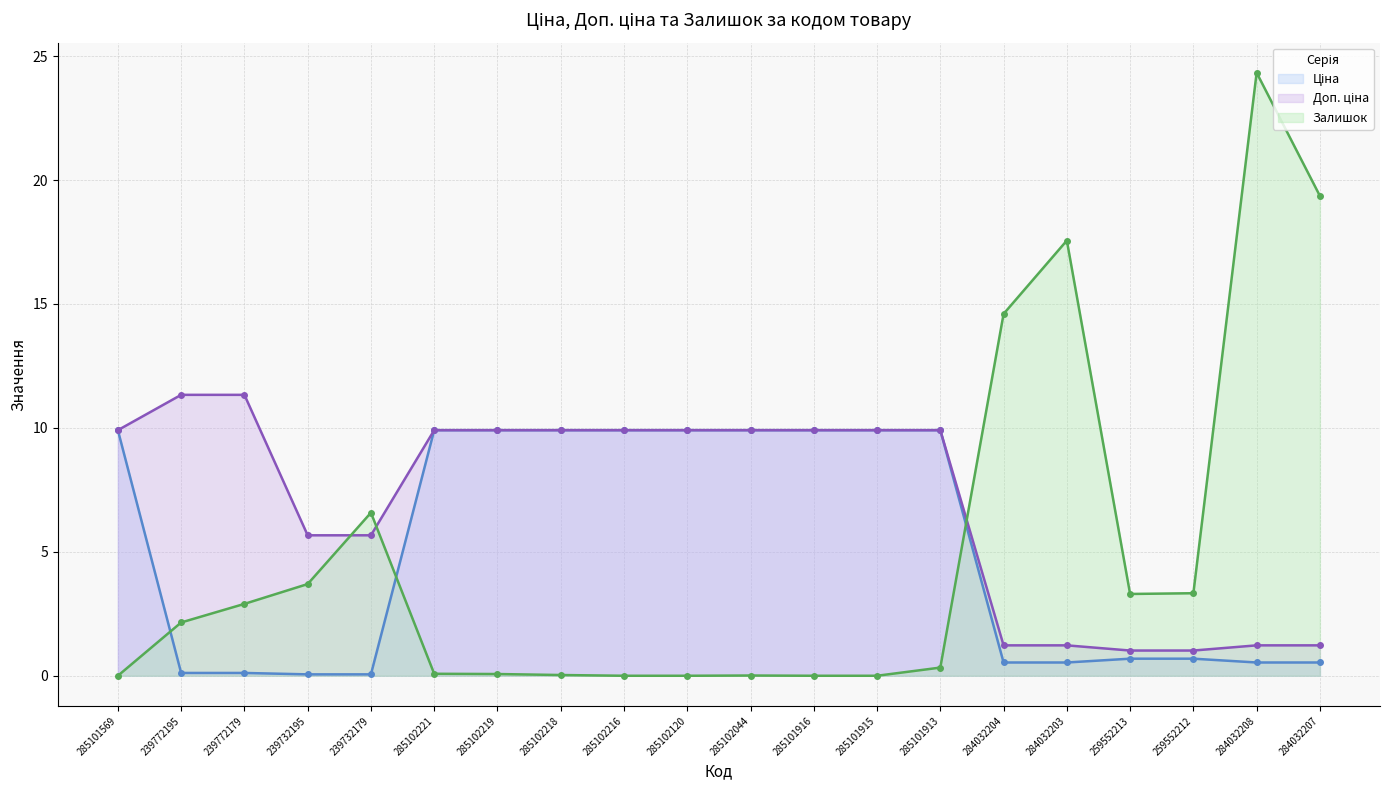

Between which two adjacent categories do Ціна and Залишок first intersect?

285101569 and 239772195